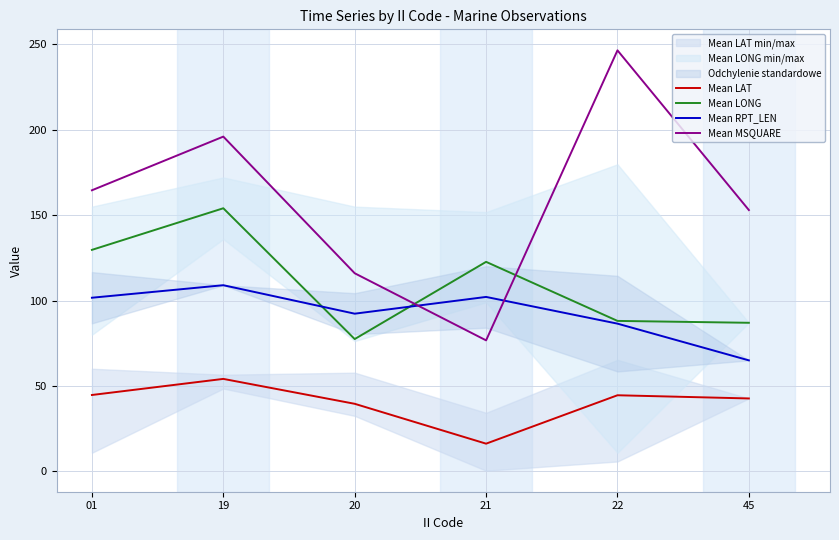

Reading left to right, what are all the values shown in this chart?

Mean LAT: 44.7	54.1	39.6	16.2	44.6	42.7
Mean LONG: 129.7	154.1	77.5	122.7	88.1	87.0
Mean RPT_LEN: 101.7	109.0	92.3	102.1	86.5	65.0
Mean MSQUARE: 164.6	196.0	116.0	76.7	246.5	153.0